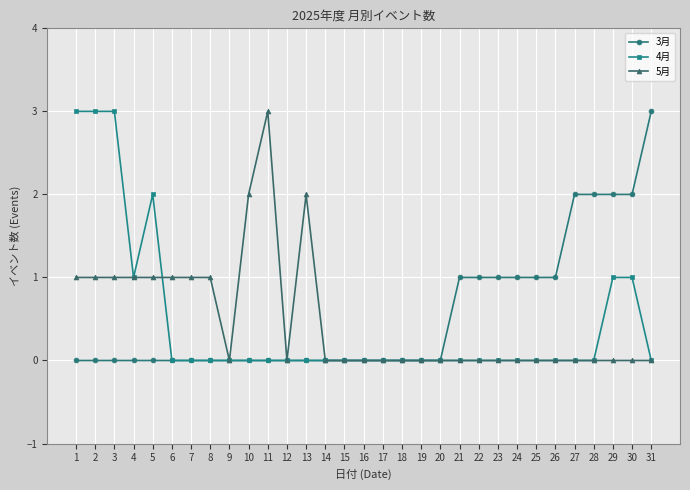

True or false: 5月 has a value of 0 at 24.

True